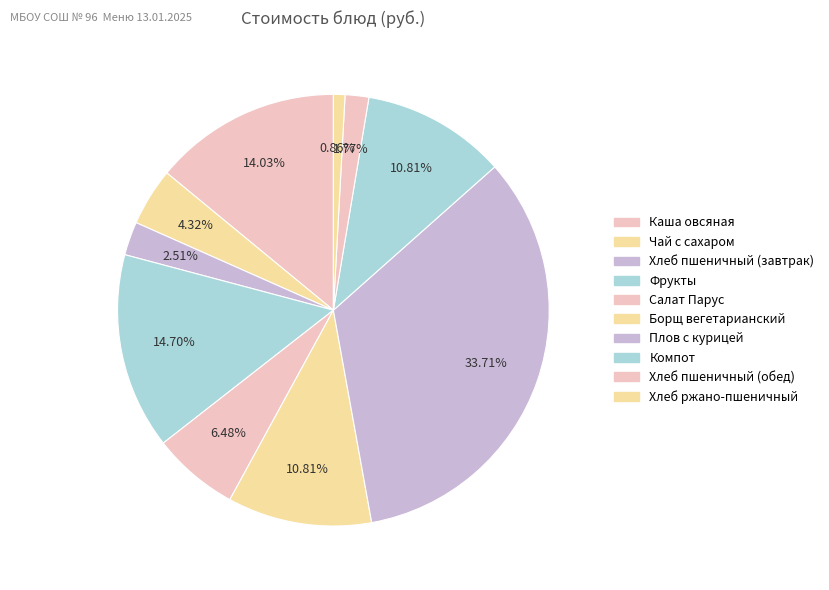

What is the smallest slice in the pie chart?

Хлеб ржано-пшеничный